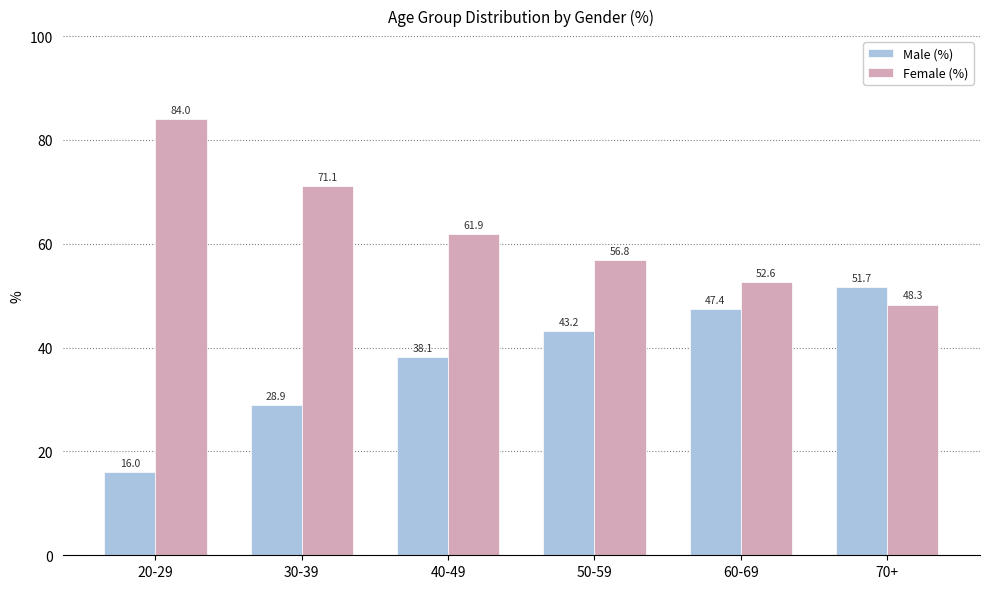

Which series has the largest total across all categories?

Female (%)